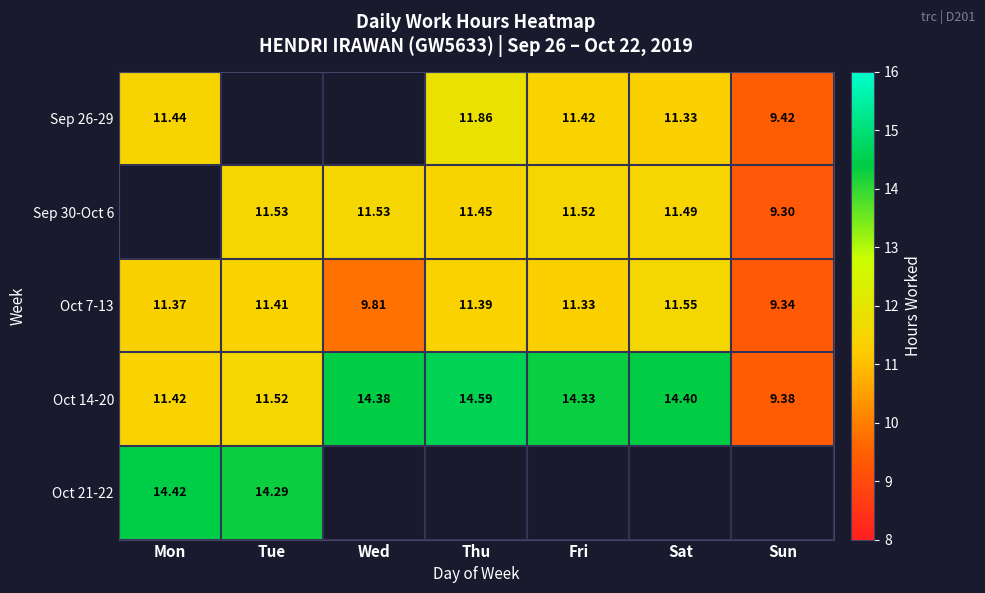

The Sep 30-Oct 6 series shows 11.5 at Fri. True or false?

True